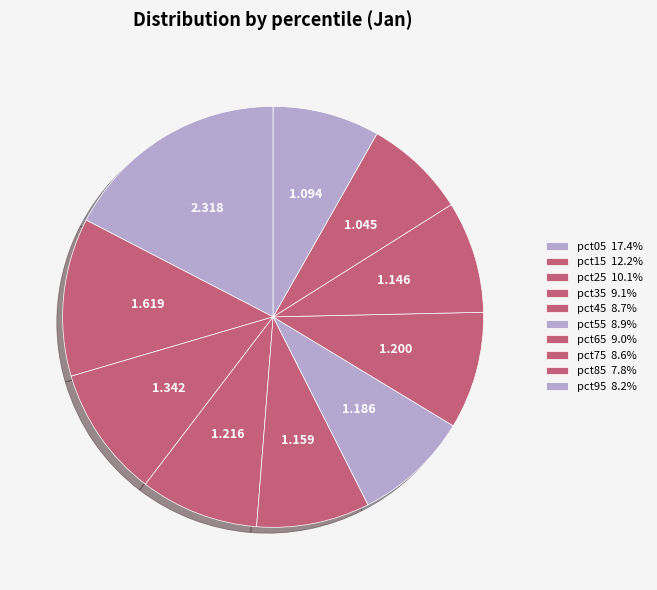

How many segments does this pie chart have?

10